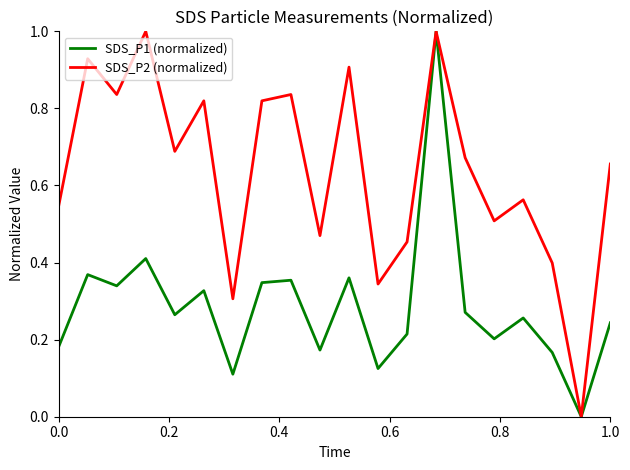

Rank the series by their average value, from highest to lowest.

SDS_P2 (normalized), SDS_P1 (normalized)